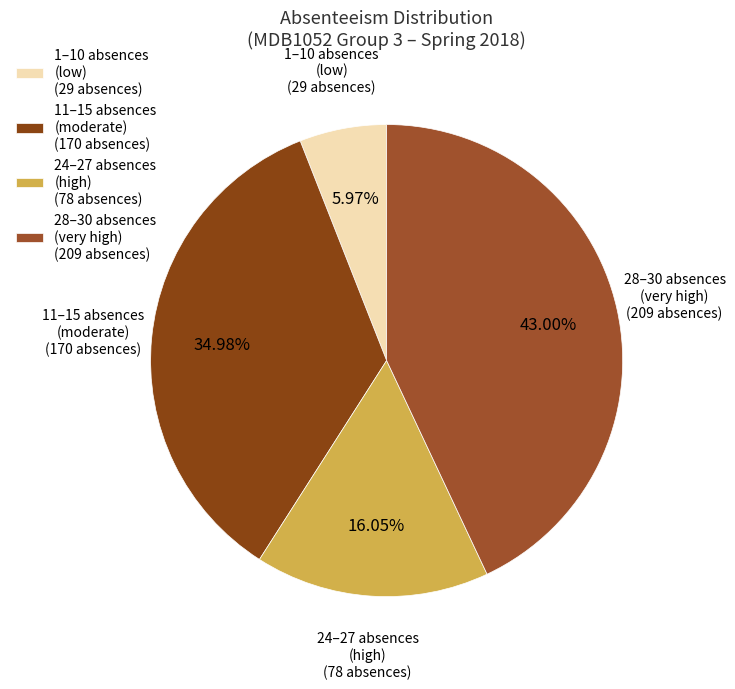

What is the ratio of the value at 11–15 absences (moderate) (170 absences) to the value at 24–27 absences (high) (78 absences)?

2.2